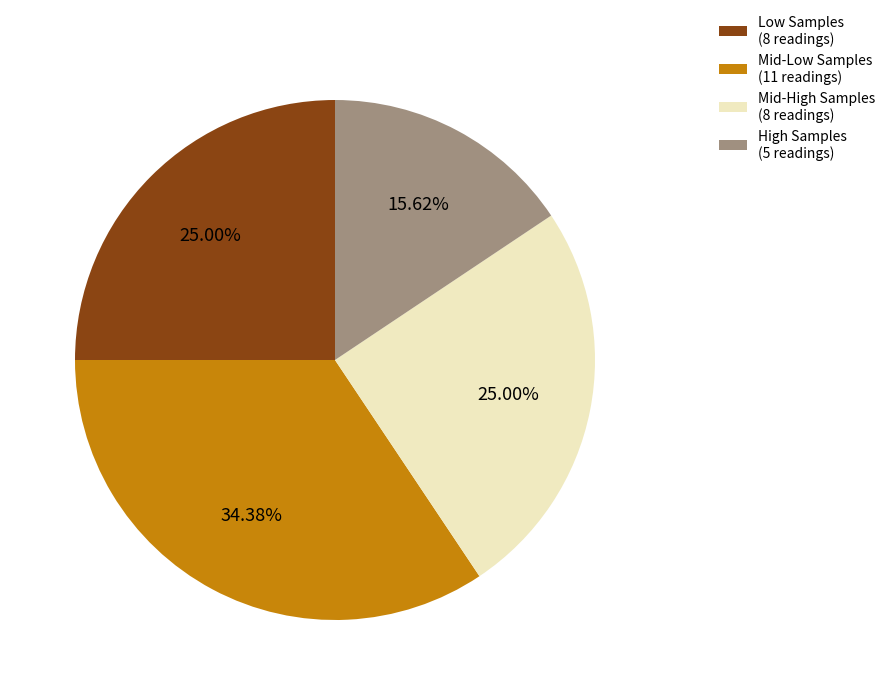

Which has a higher value, Mid-Low Samples (11 readings) or Low Samples (8 readings)?

Mid-Low Samples (11 readings)